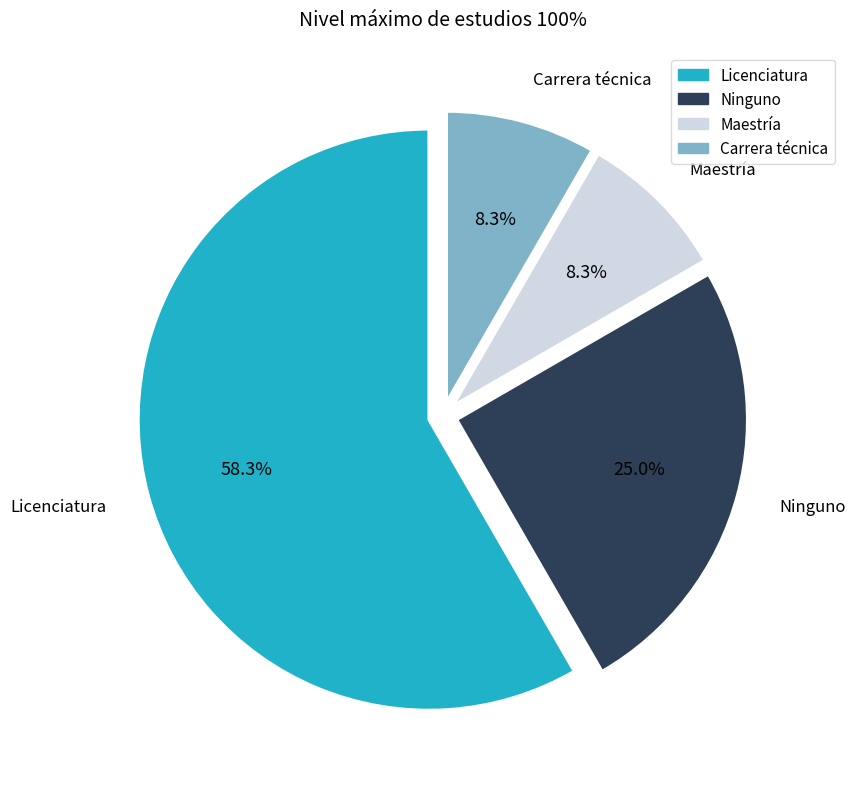

Does any single category account for the majority?

Yes